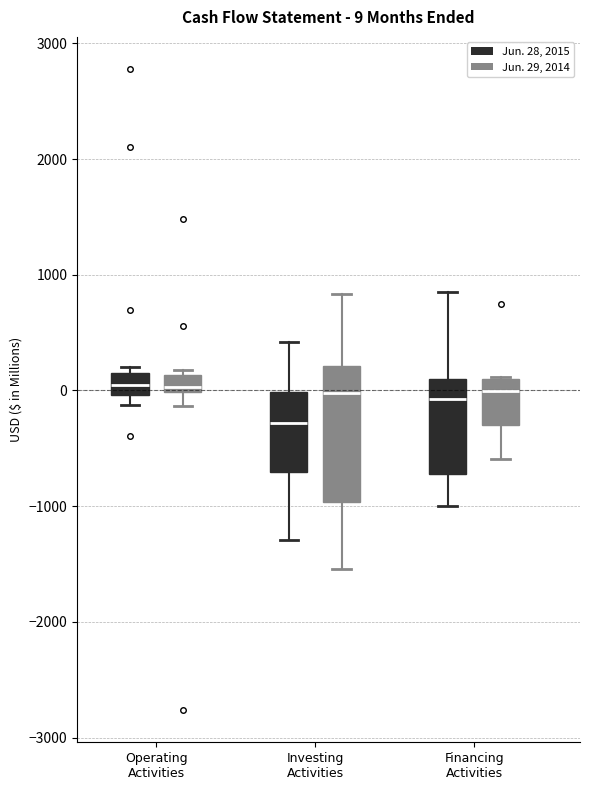

Which box's median line is the lowest?

Investing Activities (Jun. 28, 2015)